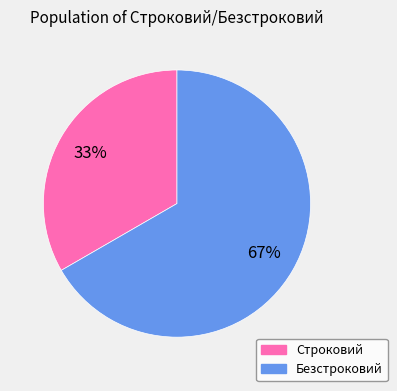

How many segments does this pie chart have?

2